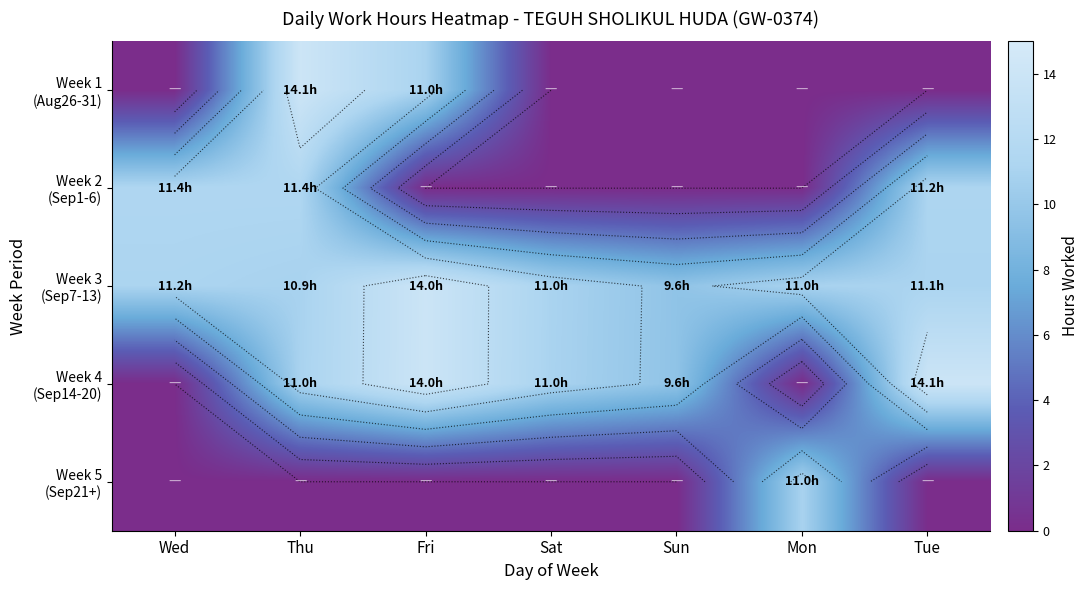

At how many categories does at least one series exceed 9?

7